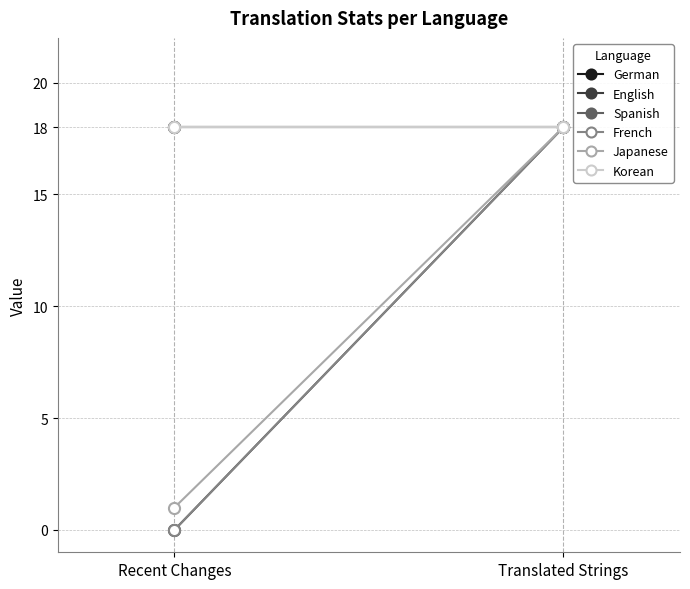

What is the label of the 1st point from the right?

Translated Strings